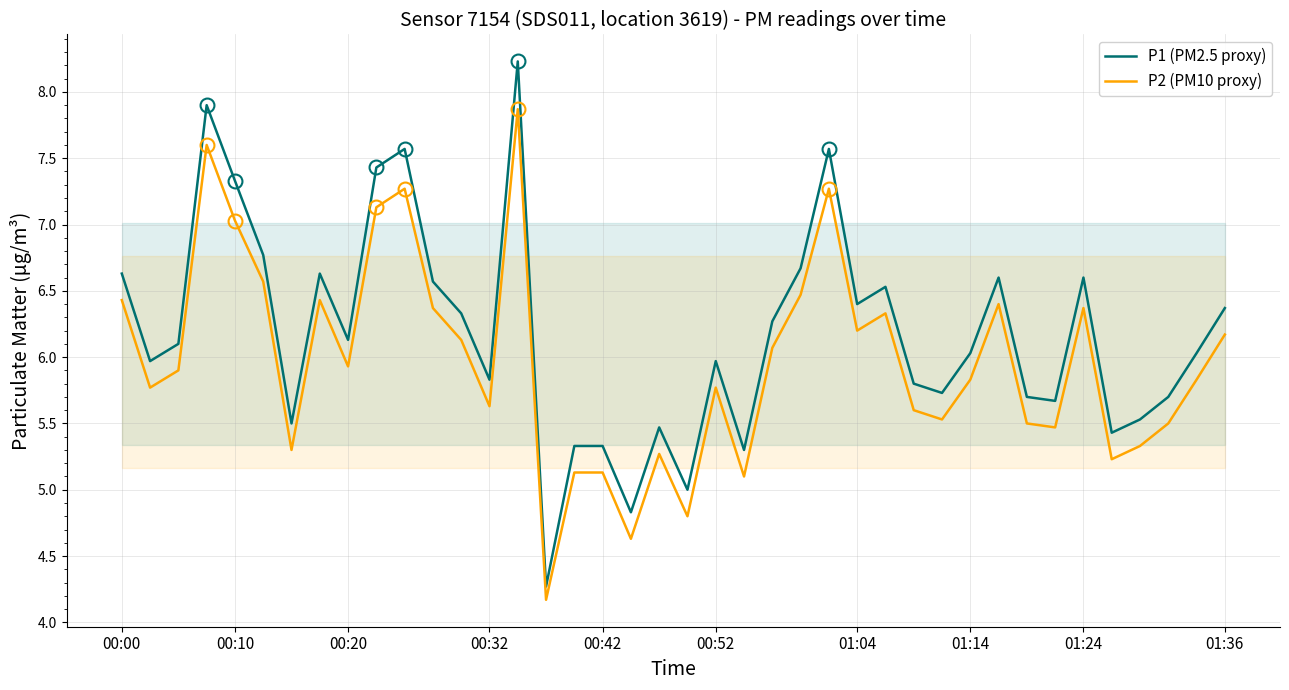

List the series in order of their peak value, highest first.

P1 (PM2.5 proxy), P2 (PM10 proxy)